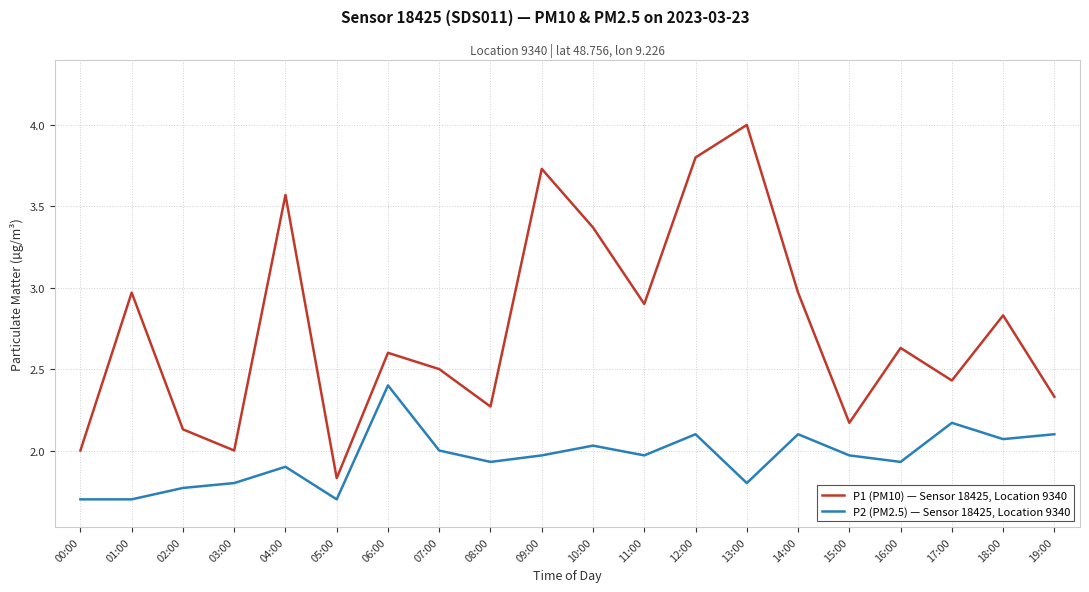

True or false: P1 (PM10) — Sensor 18425, Location 9340 and P2 (PM2.5) — Sensor 18425, Location 9340 cross at least once.

False